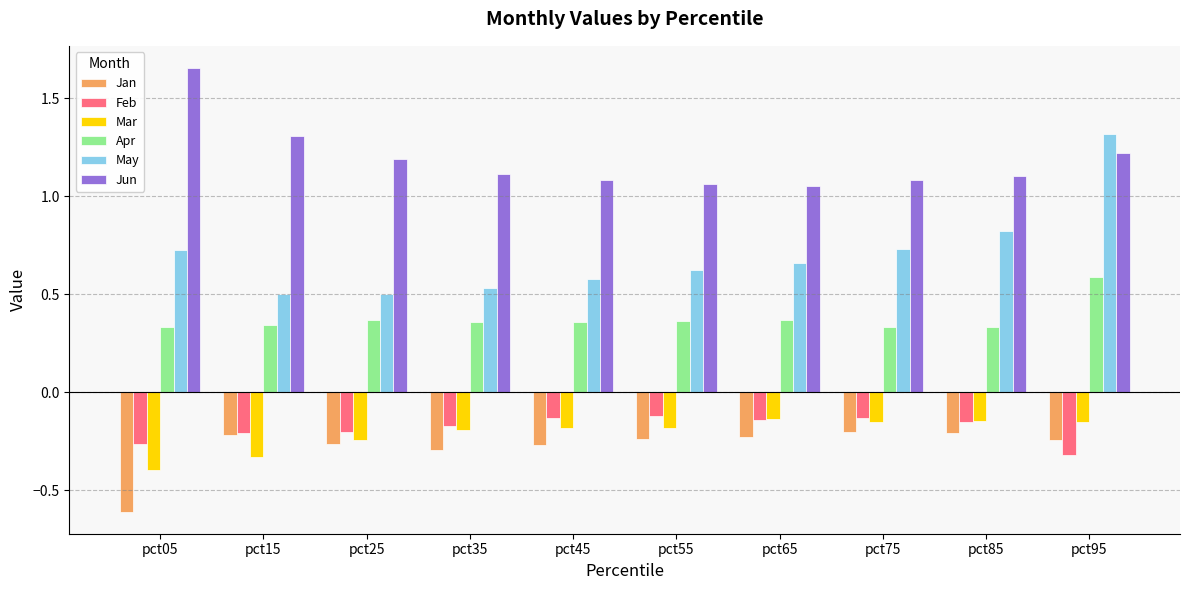

What is the sum of all Jun values?

11.9